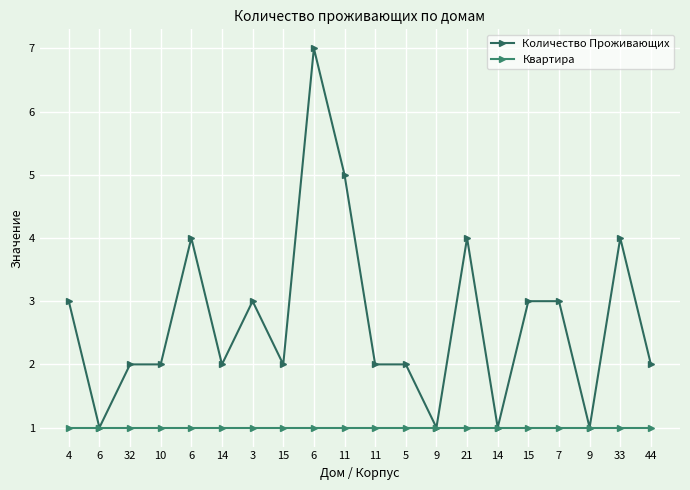

True or false: Квартира has more than 2 interior local peaks.

False